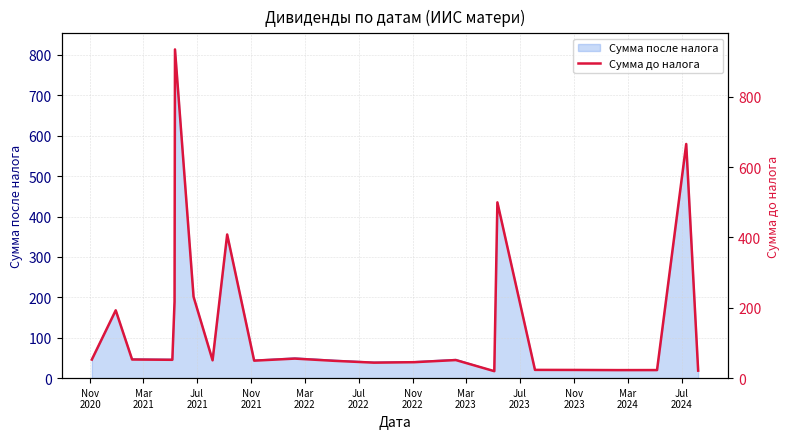

What is the maximum value for Сумма после налога?

813.0